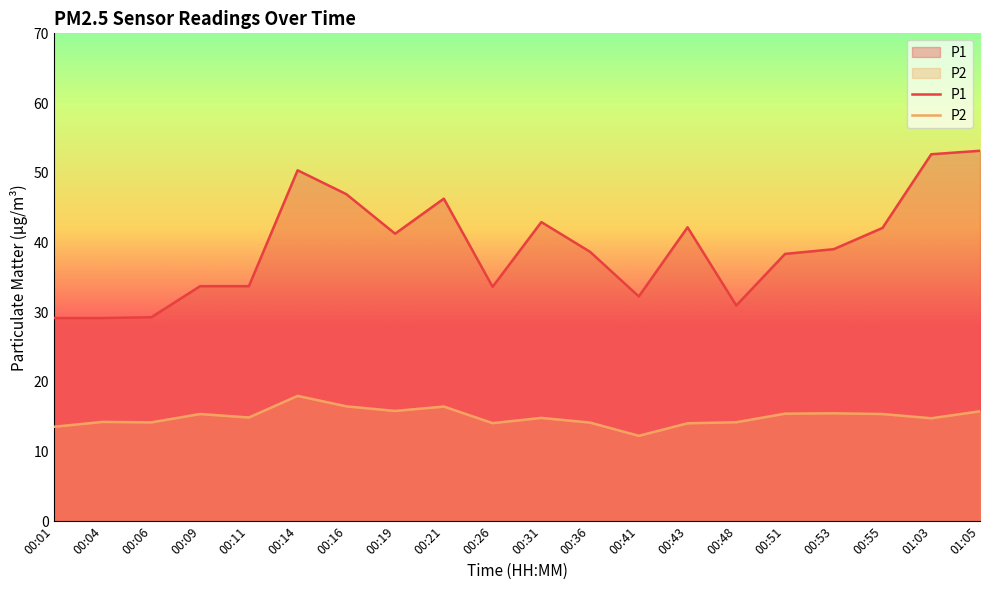

At which label is P2 closest to 15?

00:11